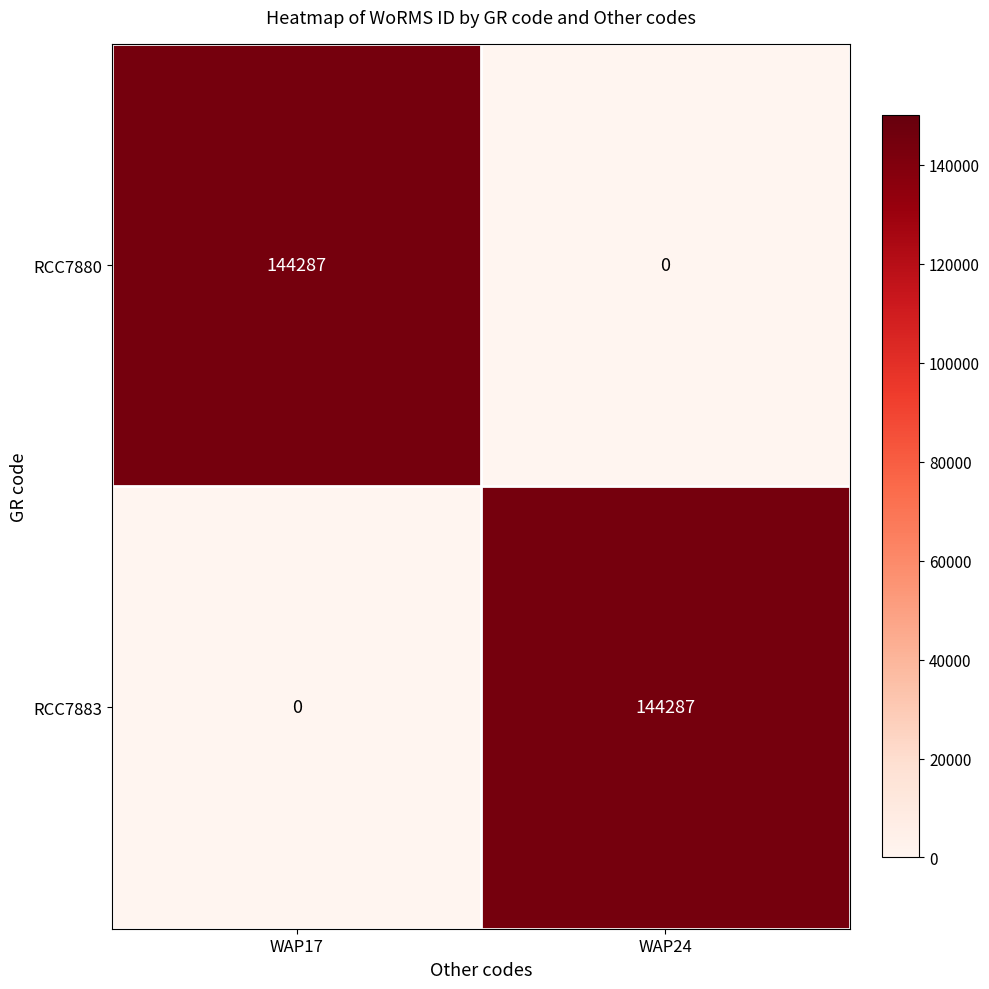

True or false: RCC7880 has a value of -99086 at WAP24.

False